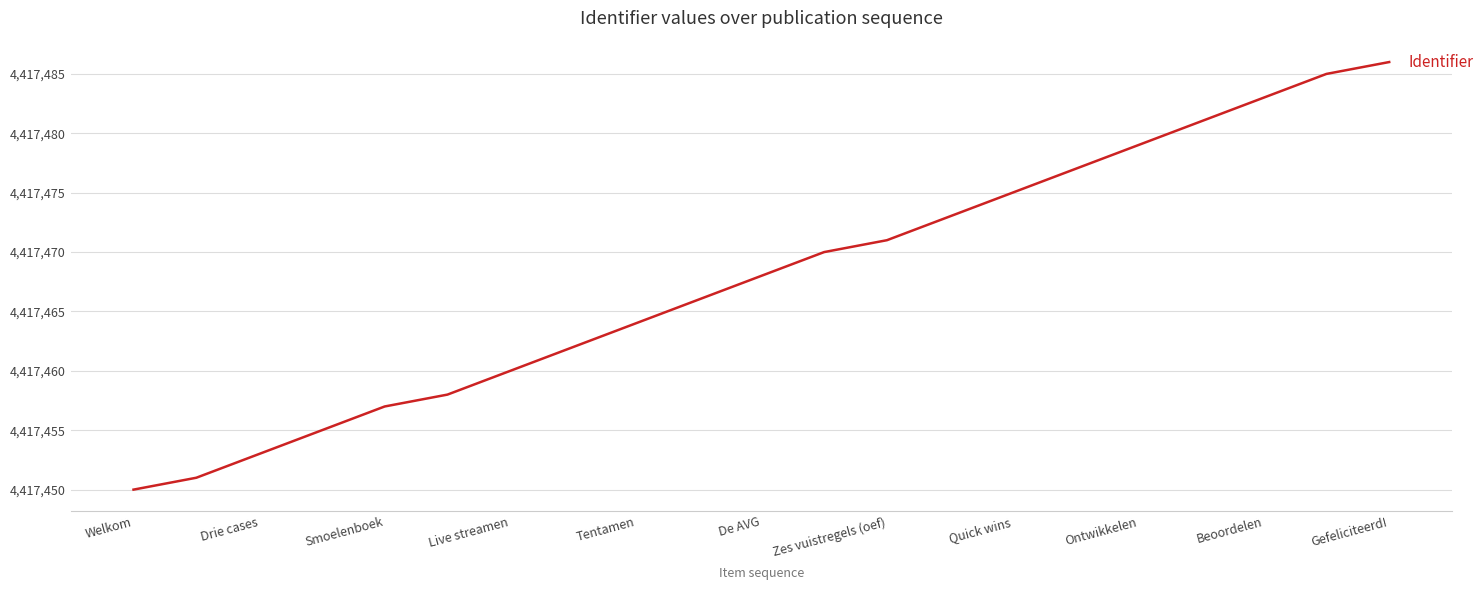

Is this an area chart (filled region under the line)?

No